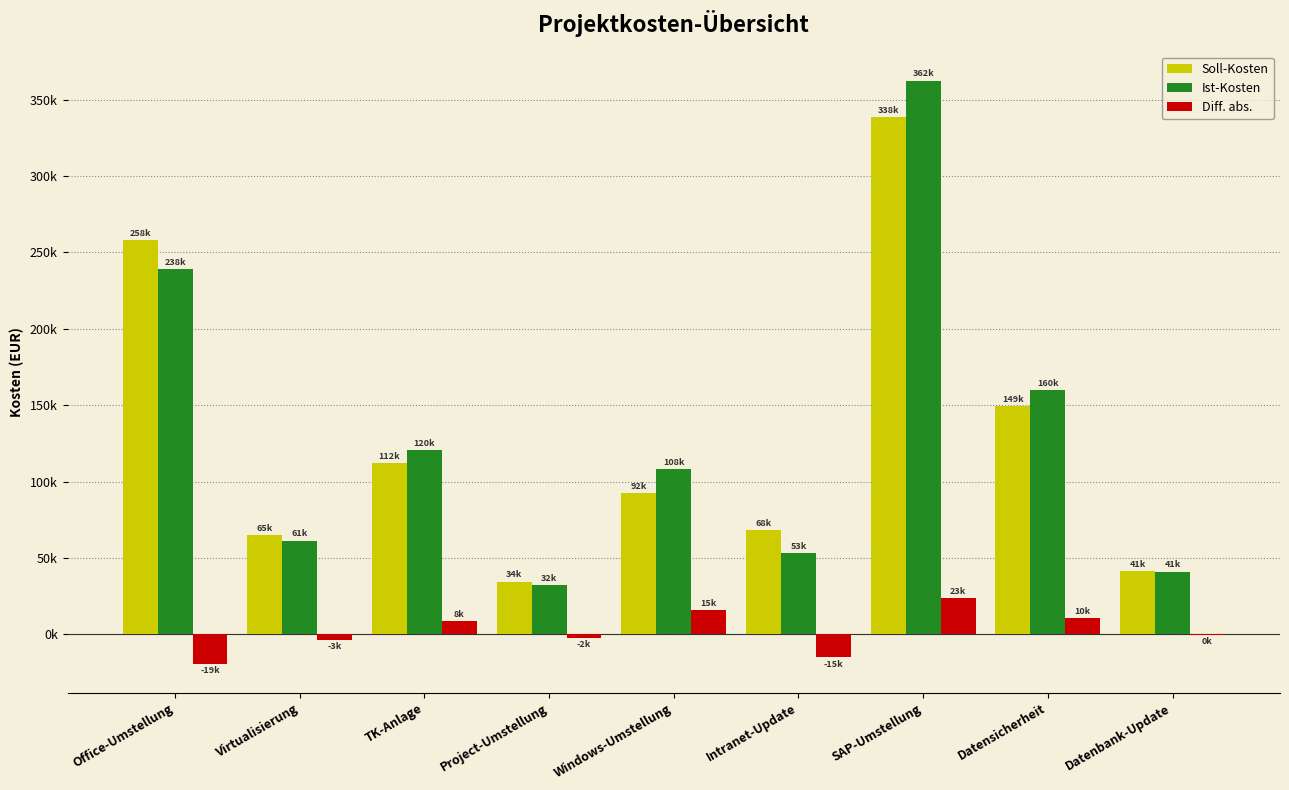

What are all the series names shown in the legend?

Soll-Kosten, Ist-Kosten, Diff. abs.